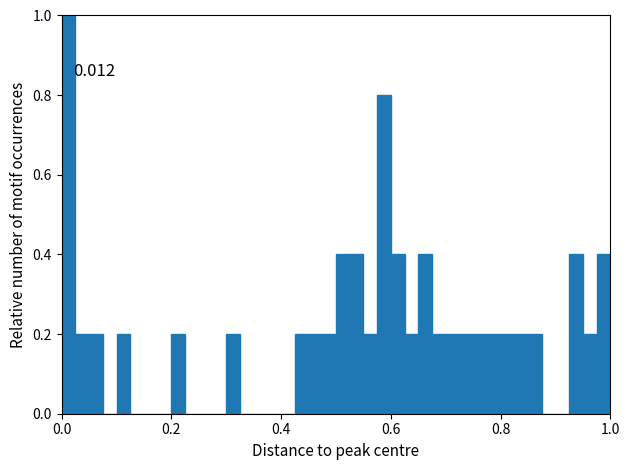

Read against the x-axis, roughly where is the centre of the tallest bar?

0.02